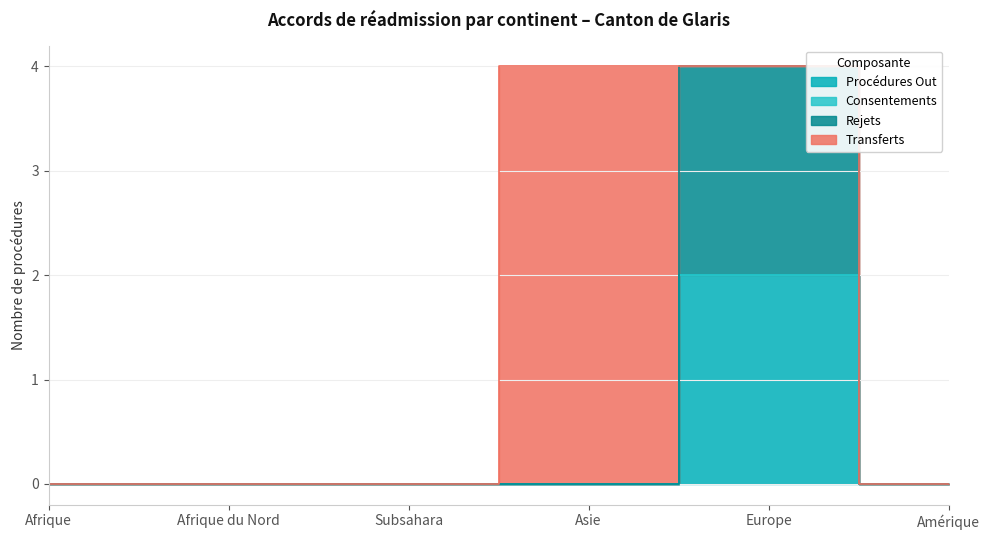

Is the value of Rejets_Out at Subsahara greater than the value of Transferts_Out at Subsahara?

No